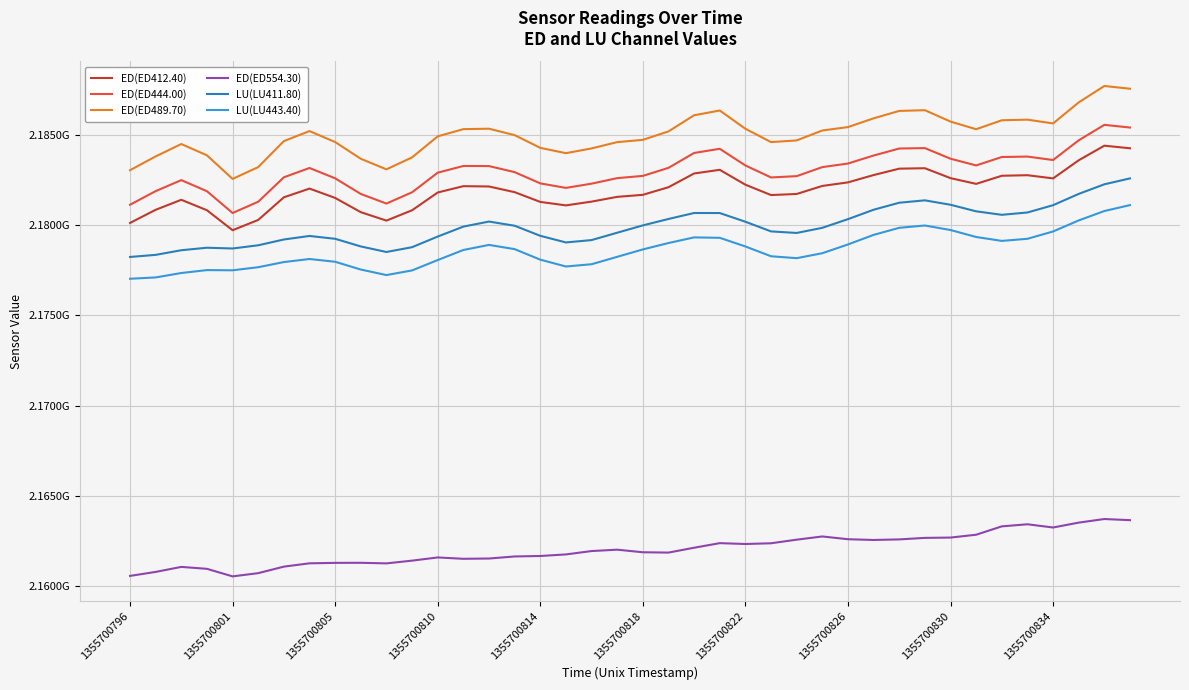

Reading right to left, extract all data points from this chart.

ED(ED412.40): 2184247469	2184390765	2183583369	2182579291	2182755830	2182725787	2182275803	2182593792	2183142336	2183118628	2182763977	2182359131	2182161728	2181716608	2181657508	2182230619	2183054564	2182851648	2182090998	2181669860	2181557010	2181293339	2181084809	2181277257	2181817417	2182131684	2182149193	2181798665	2180814765	2180242422	2180708708	2181497974	2182015323	2181531264	2180279286	2179709906	2180815689	2181394797	2180840923	2180112950
ED(ED444.00): 2185396096	2185544018	2184688594	2183596507	2183788196	2183762752	2183297234	2183668973	2184257444	2184233261	2183846070	2183402176	2183204416	2182703625	2182631881	2183294848	2184218779	2183987638	2183163081	2182717458	2182593563	2182287460	2182053229	2182303643	2182926436	2183261321	2183266925	2182896393	2181809810	2181186267	2181718107	2182583789	2183155840	2182641371	2181286939	2180663149	2181869019	2182484443	2181873901	2181120393
ED(ED489.70): 2187545581	2187696694	2186788397	2185622208	2185832630	2185797997	2185302628	2185725366	2186355702	2186316644	2185905216	2185420827	2185232393	2184682459	2184589568	2185328841	2186338770	2186075565	2185181138	2184713892	2184588178	2184239122	2183976265	2184270610	2184976265	2185330825	2185306230	2184907437	2183743195	2183079670	2183666816	2184592749	2185199113	2184644507	2183205760	2182551104	2183857298	2184482688	2183797046	2183033170
ED(ED554.30): 2163653732	2163717302	2163517961	2163247926	2163425691	2163310656	2162847113	2162690011	2162672758	2162588516	2162557001	2162598774	2162750893	2162573568	2162374272	2162333833	2162381403	2162127085	2161858413	2161876205	2162019721	2161943204	2161756480	2161669933	2161643593	2161529837	2161514569	2161589348	2161412224	2161260772	2161293083	2161288841	2161264009	2161081014	2160719707	2160540827	2160958802	2161065481	2160788452	2160566939
LU(LU411.80): 2182579812	2182252269	2181720539	2181095917	2180691766	2180562733	2180756150	2181118710	2181364315	2181231917	2180843876	2180322669	2179843099	2179558080	2179644452	2180179958	2180660726	2180663680	2180331986	2179976987	2179571392	2179163309	2179032886	2179400210	2179957750	2180189741	2179909668	2179358765	2178769929	2178504173	2178811401	2179234532	2179391954	2179196416	2178875309	2178697819	2178740324	2178601673	2178345142	2178228818
LU(LU443.40): 2181100800	2180772397	2180252013	2179640329	2179234761	2179118272	2179335122	2179720155	2179970861	2179842614	2179451282	2178921243	2178436635	2178161755	2178268050	2178810532	2179289307	2179312676	2179000137	2178645805	2178236077	2177826185	2177701321	2178079881	2178662427	2178896813	2178614683	2178057572	2177483492	2177226422	2177531922	2177962953	2178115794	2177946386	2177661129	2177490349	2177501458	2177339876	2177095213	2177021714